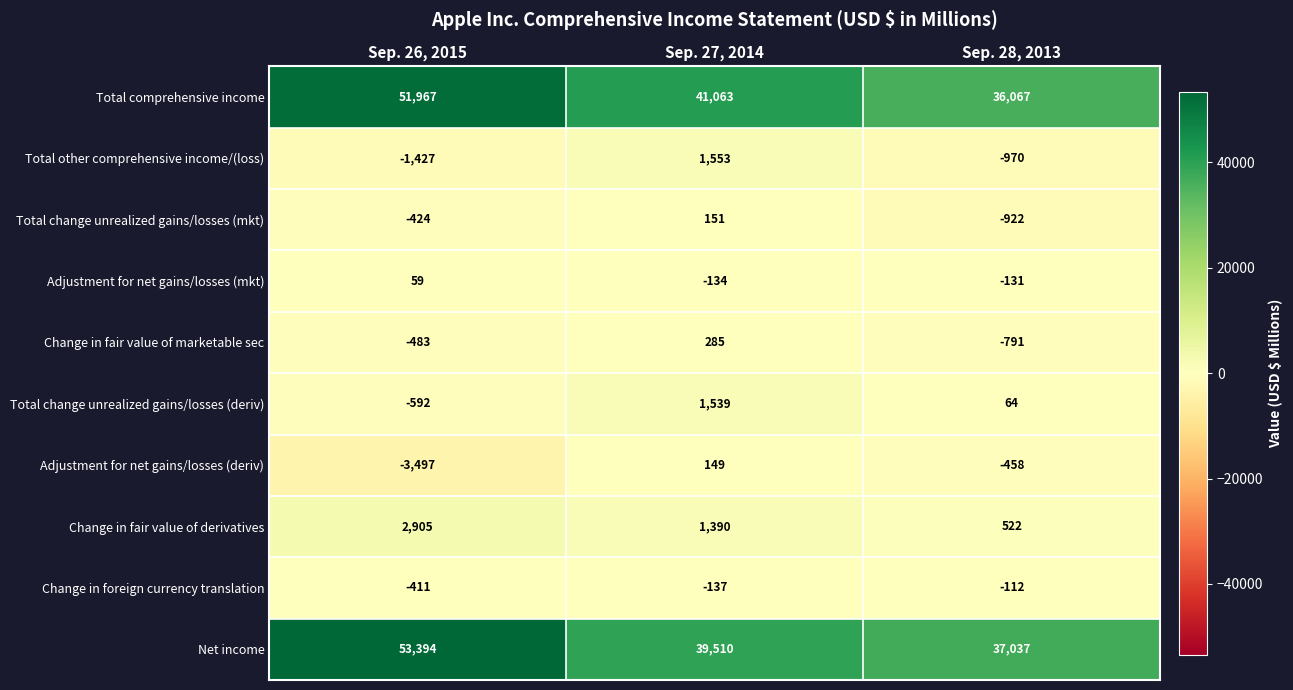

What is the total value across all series at Sep. 28, 2013?

70306